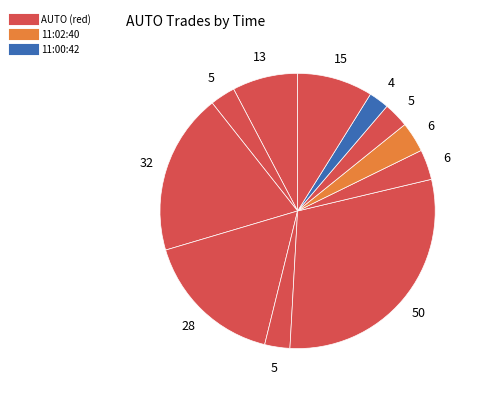

How many segments does this pie chart have?

11